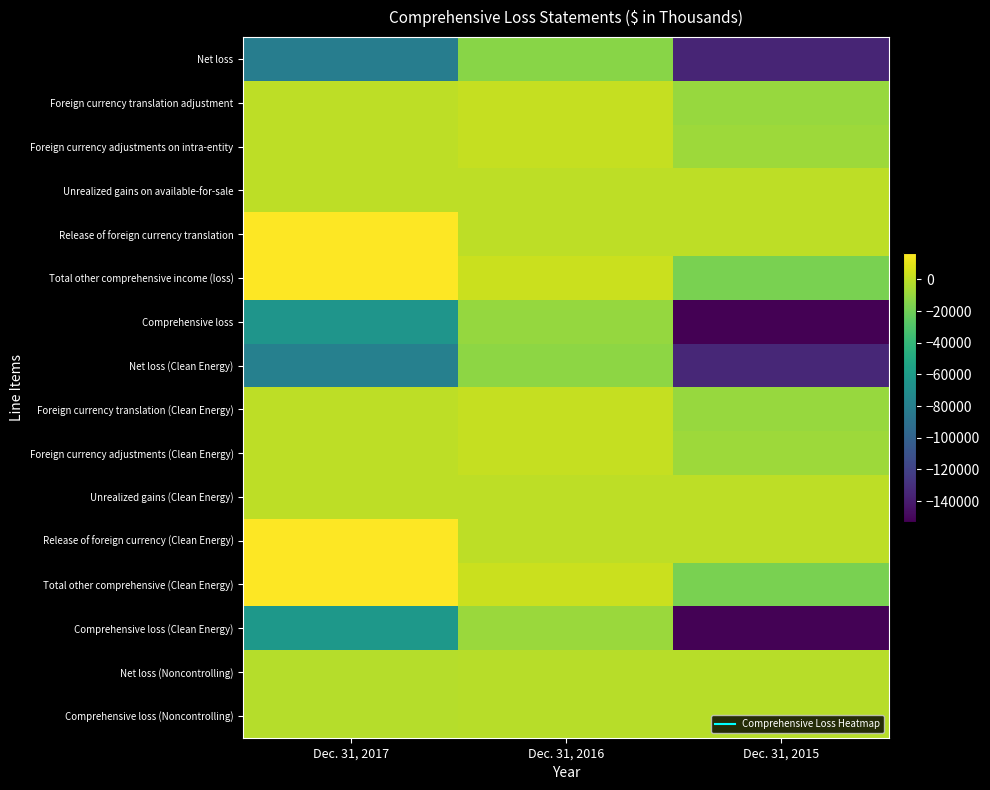

Reading left to right, transcribe all the data shown in this chart.

Net loss: Dec. 31, 2017=-81391	Dec. 31, 2016=-13724	Dec. 31, 2015=-135458
Foreign currency translation adjustment: Dec. 31, 2017=-113	Dec. 31, 2016=1567	Dec. 31, 2015=-9653
Foreign currency adjustments on intra-entity: Dec. 31, 2017=0	Dec. 31, 2016=1652	Dec. 31, 2015=-8078
Unrealized gains on available-for-sale: Dec. 31, 2017=189	Dec. 31, 2016=79	Dec. 31, 2015=6
Release of foreign currency translation: Dec. 31, 2017=16712	Dec. 31, 2016=0	Dec. 31, 2015=0
Total other comprehensive income (loss): Dec. 31, 2017=16788	Dec. 31, 2016=3298	Dec. 31, 2015=-17725
Comprehensive loss: Dec. 31, 2017=-64603	Dec. 31, 2016=-10426	Dec. 31, 2015=-153183
Net loss (Clean Energy): Dec. 31, 2017=-79237	Dec. 31, 2016=-12153	Dec. 31, 2015=-134242
Foreign currency translation (Clean Energy): Dec. 31, 2017=-113	Dec. 31, 2016=1567	Dec. 31, 2015=-9653
Foreign currency adjustments (Clean Energy): Dec. 31, 2017=0	Dec. 31, 2016=1652	Dec. 31, 2015=-8078
Unrealized gains (Clean Energy): Dec. 31, 2017=189	Dec. 31, 2016=79	Dec. 31, 2015=6
Release of foreign currency (Clean Energy): Dec. 31, 2017=16712	Dec. 31, 2016=0	Dec. 31, 2015=0
Total other comprehensive (Clean Energy): Dec. 31, 2017=16788	Dec. 31, 2016=3298	Dec. 31, 2015=-17725
Comprehensive loss (Clean Energy): Dec. 31, 2017=-62449	Dec. 31, 2016=-8855	Dec. 31, 2015=-151967
Net loss (Noncontrolling): Dec. 31, 2017=-2154	Dec. 31, 2016=-1571	Dec. 31, 2015=-1216
Comprehensive loss (Noncontrolling): Dec. 31, 2017=-2154	Dec. 31, 2016=-1571	Dec. 31, 2015=-1216